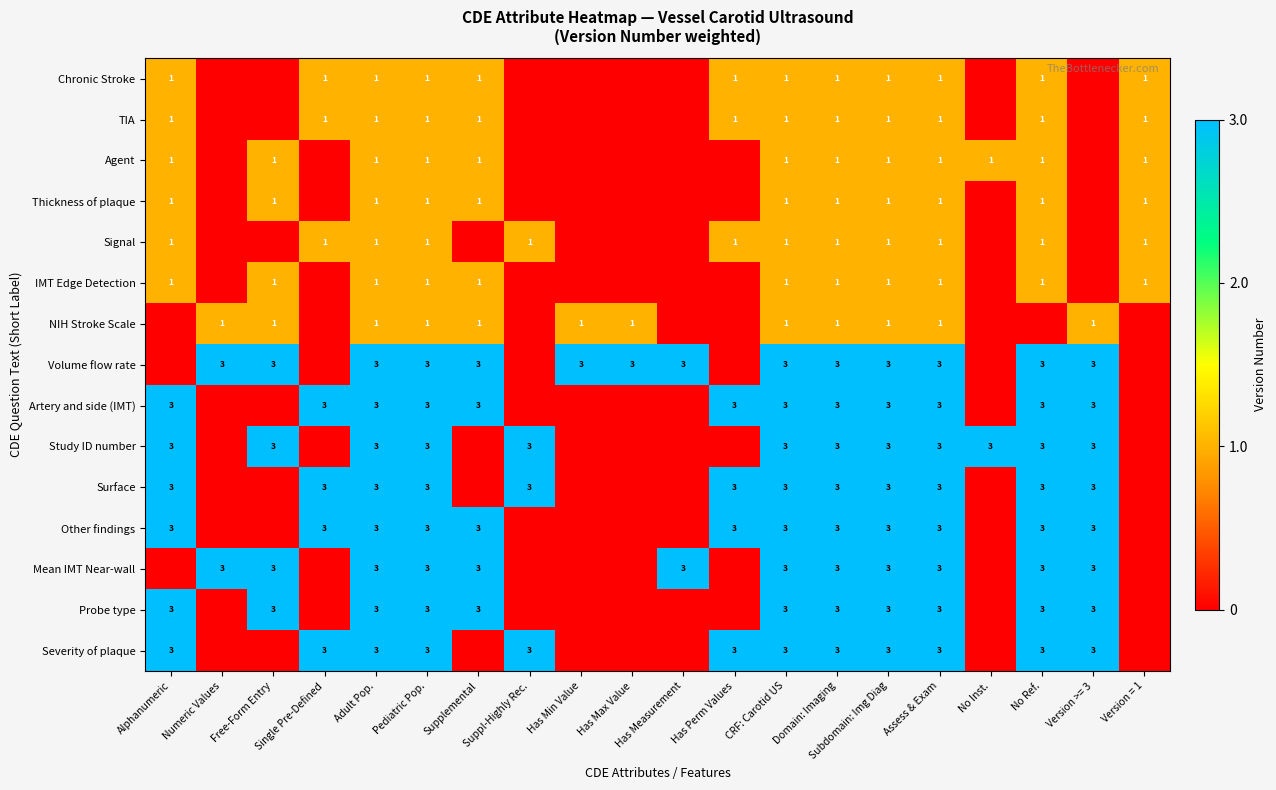

Is the value of Study ID number at Alphanumeric greater than the value of Agent at Pediatric Pop.?

Yes